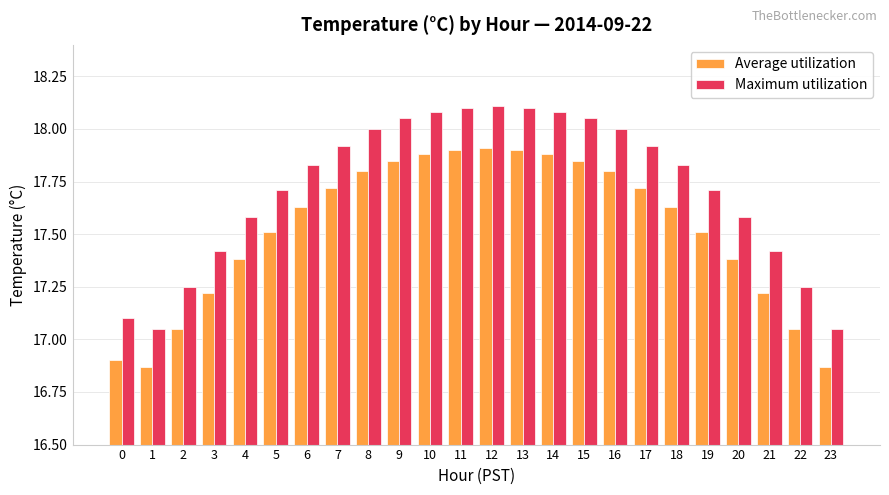

What are all the series names shown in the legend?

Average utilization, Maximum utilization